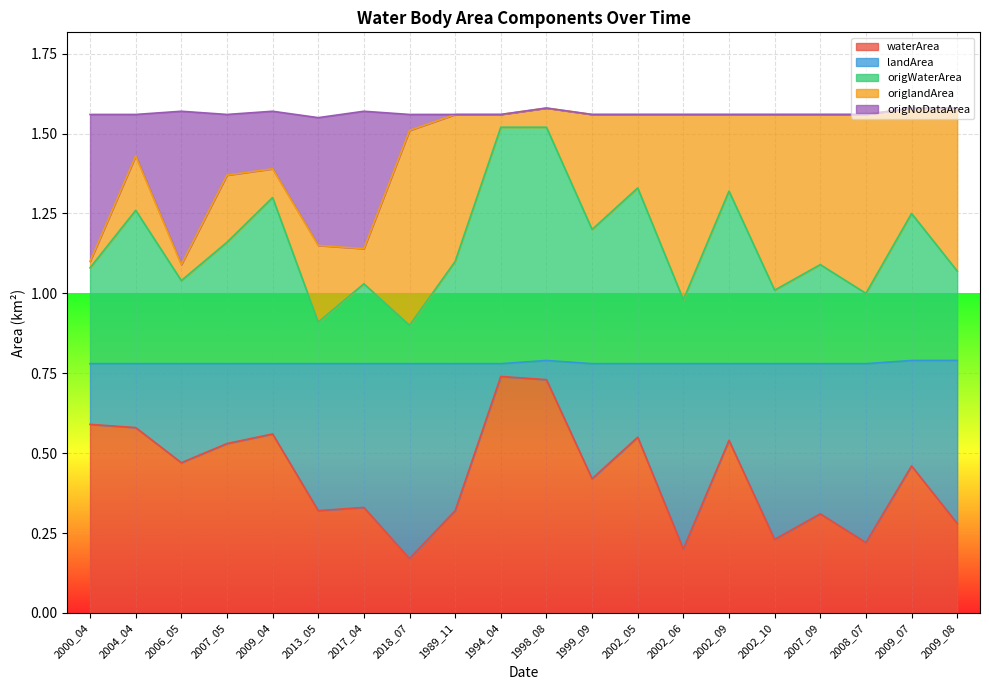

The origWaterArea series shows 0.3 at 2008_07. True or false?

False